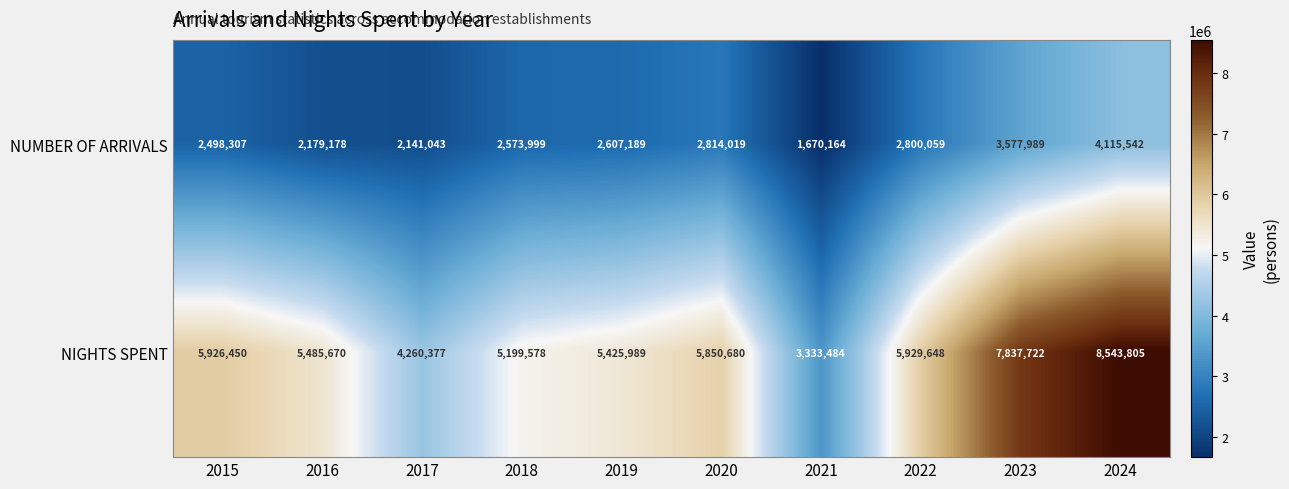

What is the spread (max minus min) of values at 2018?

2625579